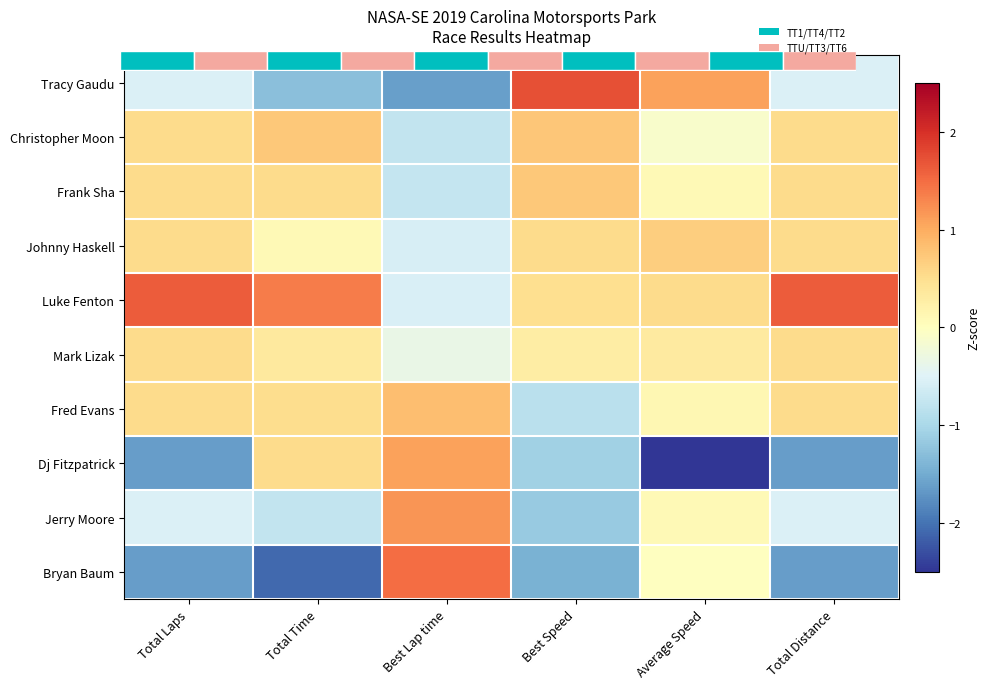

Which series changed the most between Best Lap time and Best Speed?

Tracy Gaudu